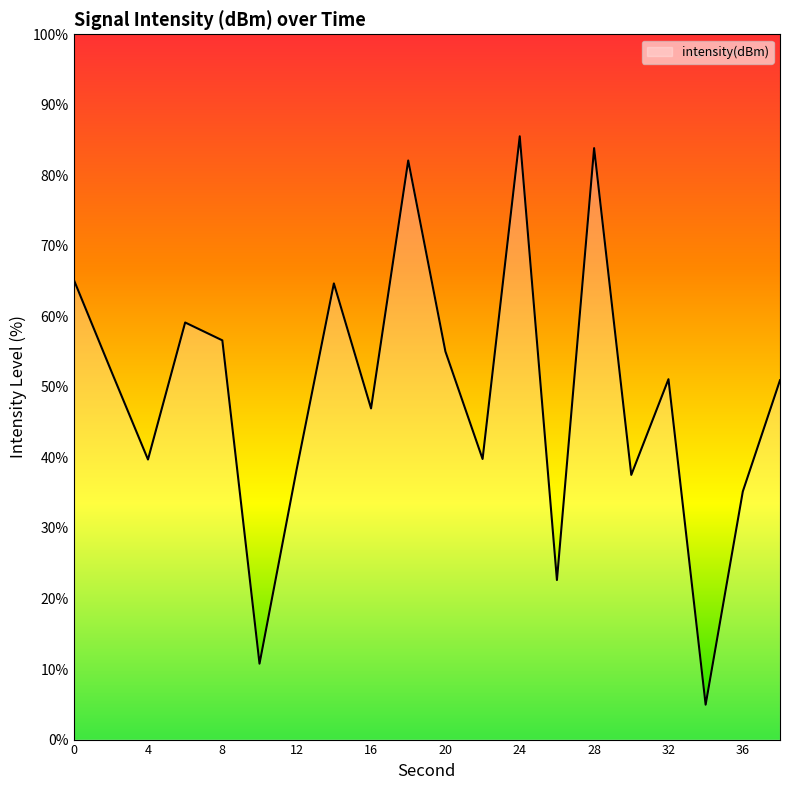

What is the smallest value displayed?

4.9